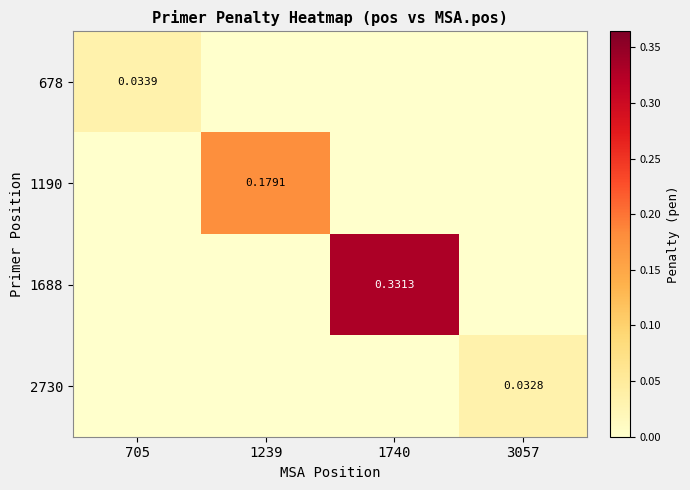

Is the value of 2730 at 3057 greater than the value of 678 at 705?

No